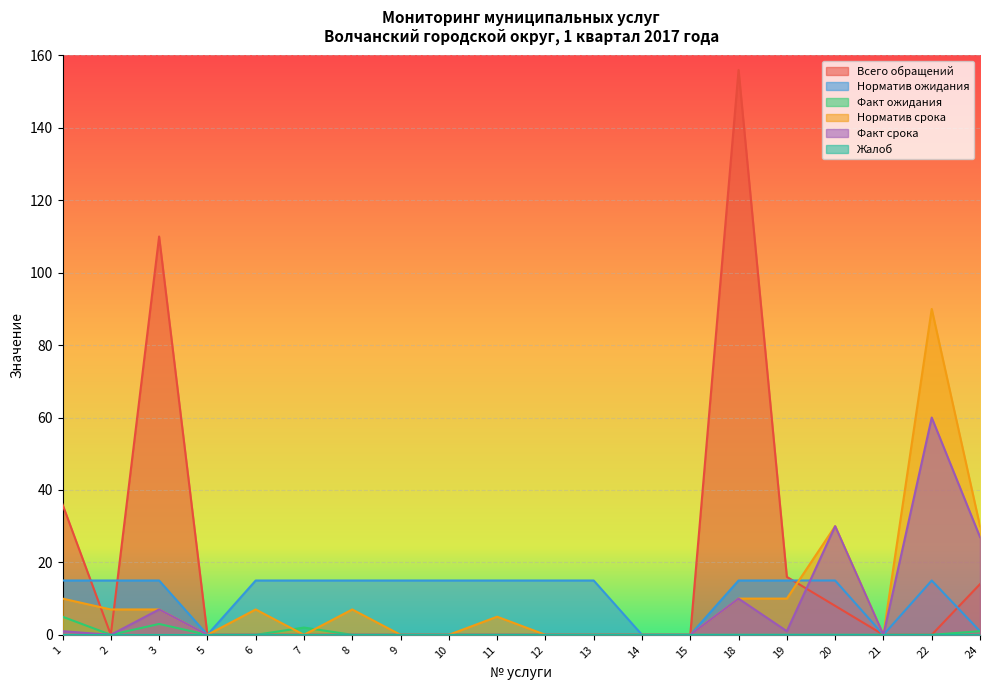

True or false: Всего обращений has a value of 0 at 11.

True